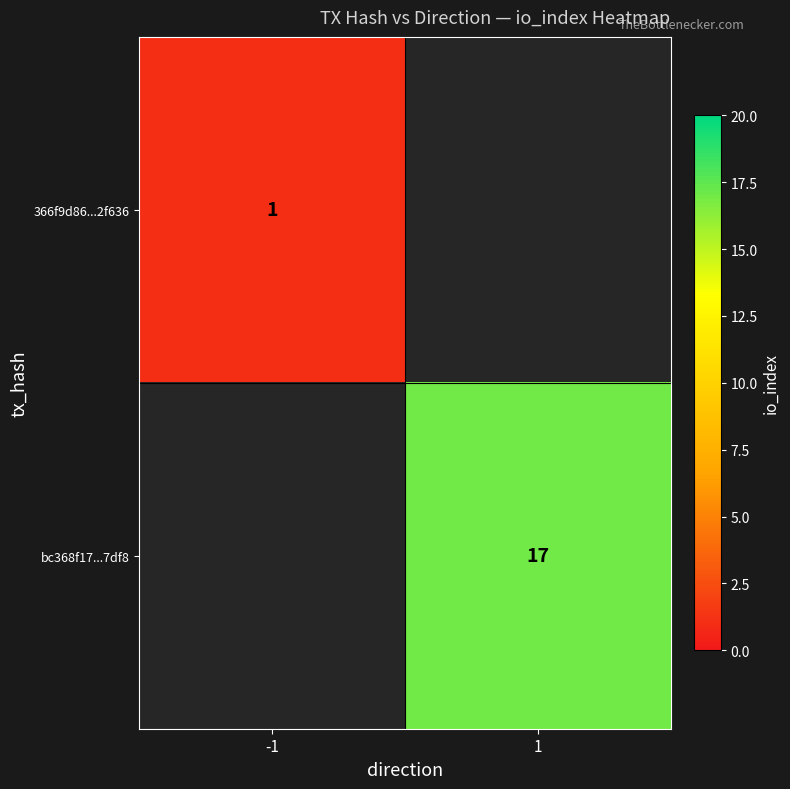

Is it true that 366f9d86...2f636 equals 0 at -1?

False